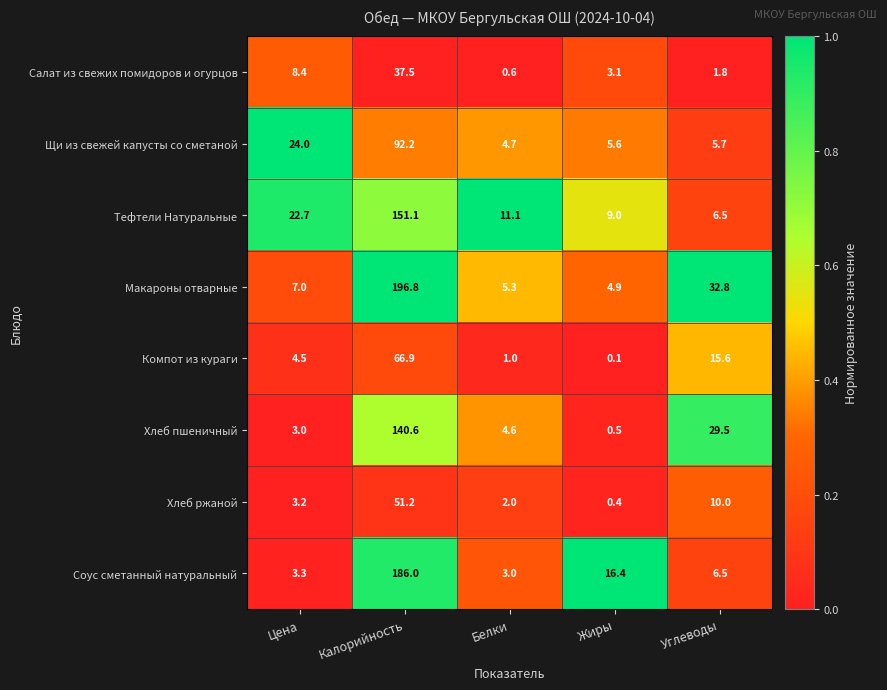

What is the sum of the Хлеб пшеничный values at Углеводы and Белки?

34.1